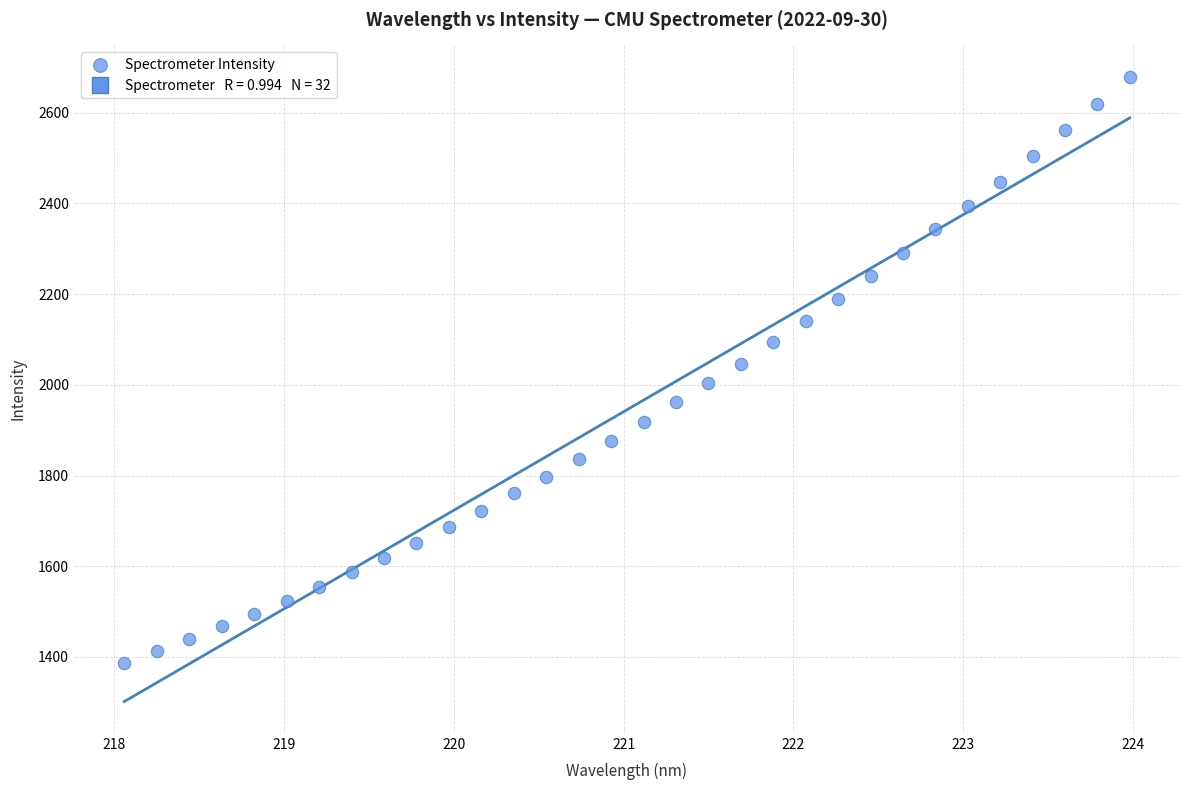

What is the range of Y values (max minus min)?

1293.0